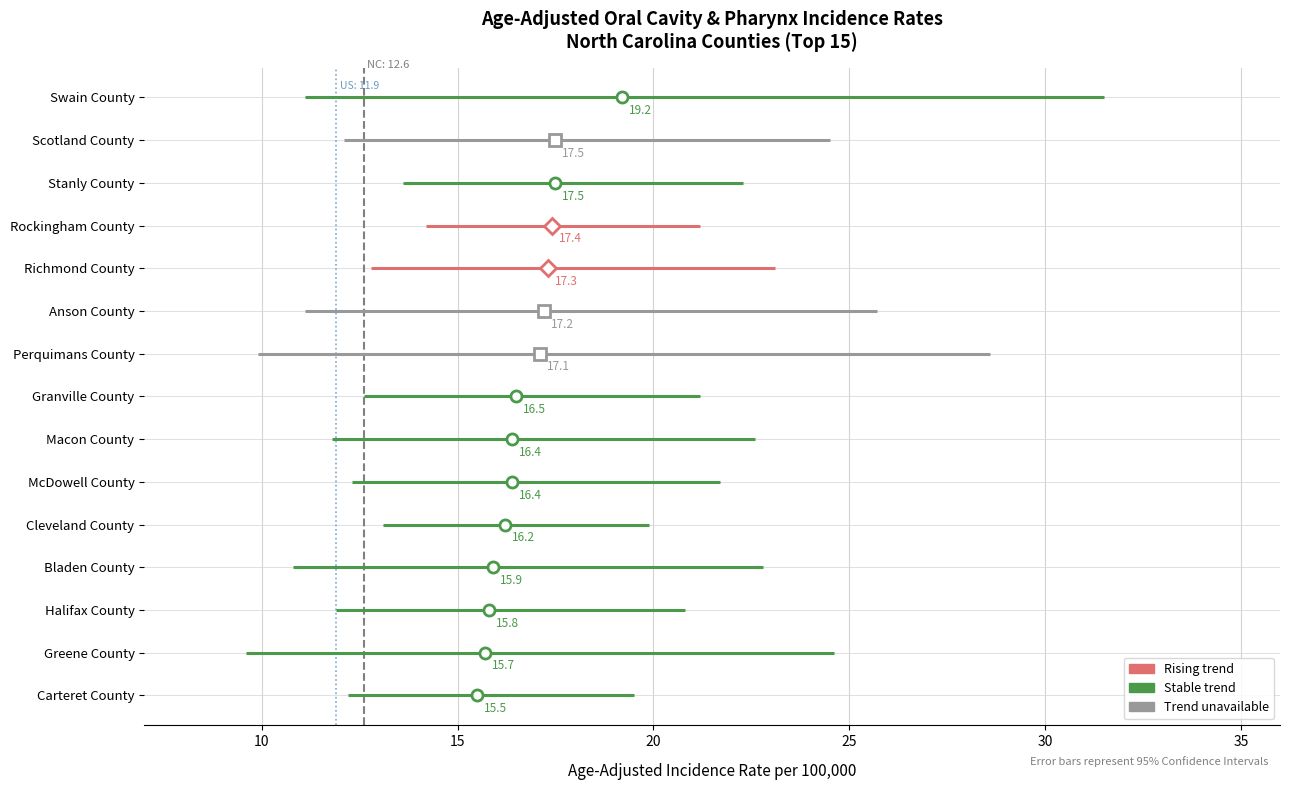

Reading left to right, transcribe all the data shown in this chart.

Rate: 19.2	17.5	17.5	17.4	17.3	17.2	17.1	16.5	16.4	16.4	16.2	15.9	15.8	15.7	15.5
Lower CI: 11.1	12.1	13.6	14.2	12.8	11.1	9.9	12.6	11.8	12.3	13.1	10.8	11.9	9.6	12.2
Upper CI: 31.5	24.5	22.3	21.2	23.1	25.7	28.6	21.2	22.6	21.7	19.9	22.8	20.8	24.6	19.5